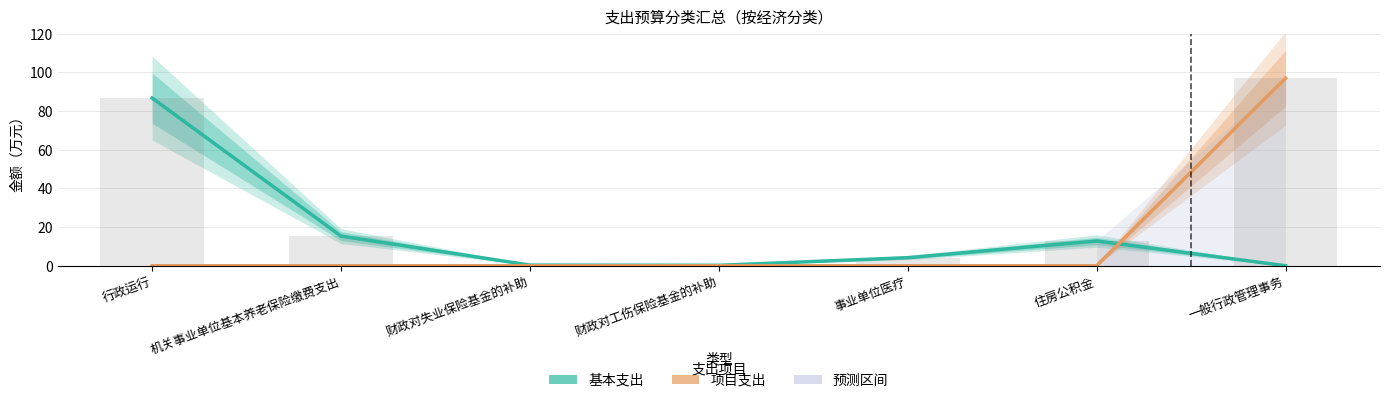

What is the label of the 7th bar from the right?

行政运行